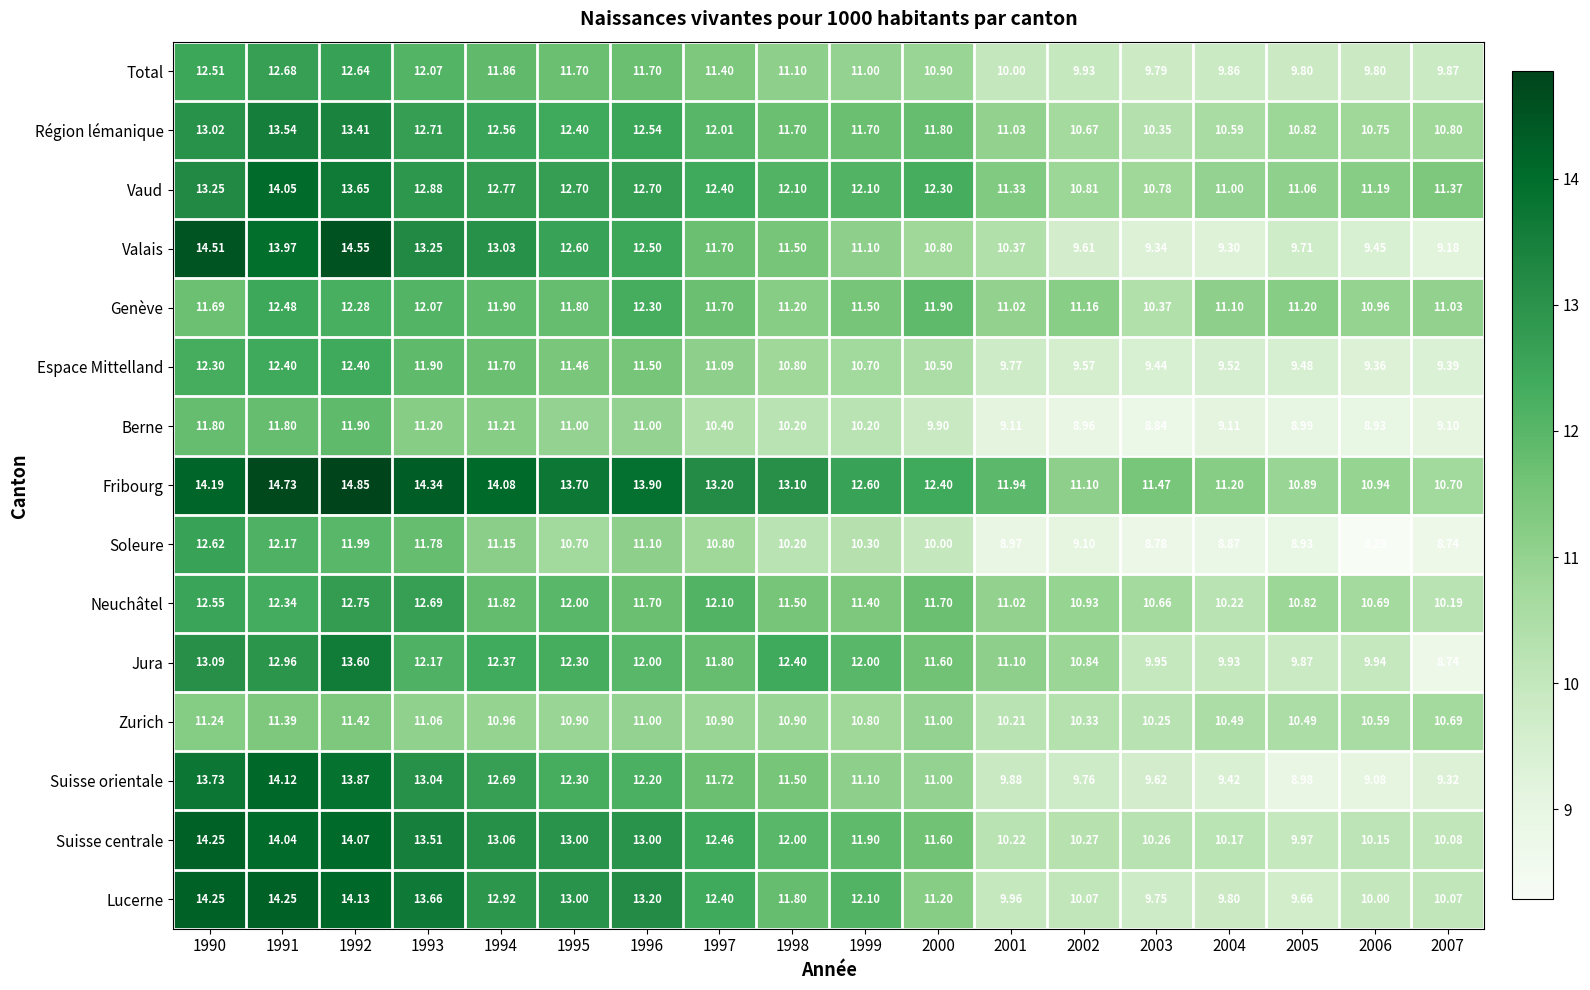

Which series has the largest total across all categories?

Fribourg